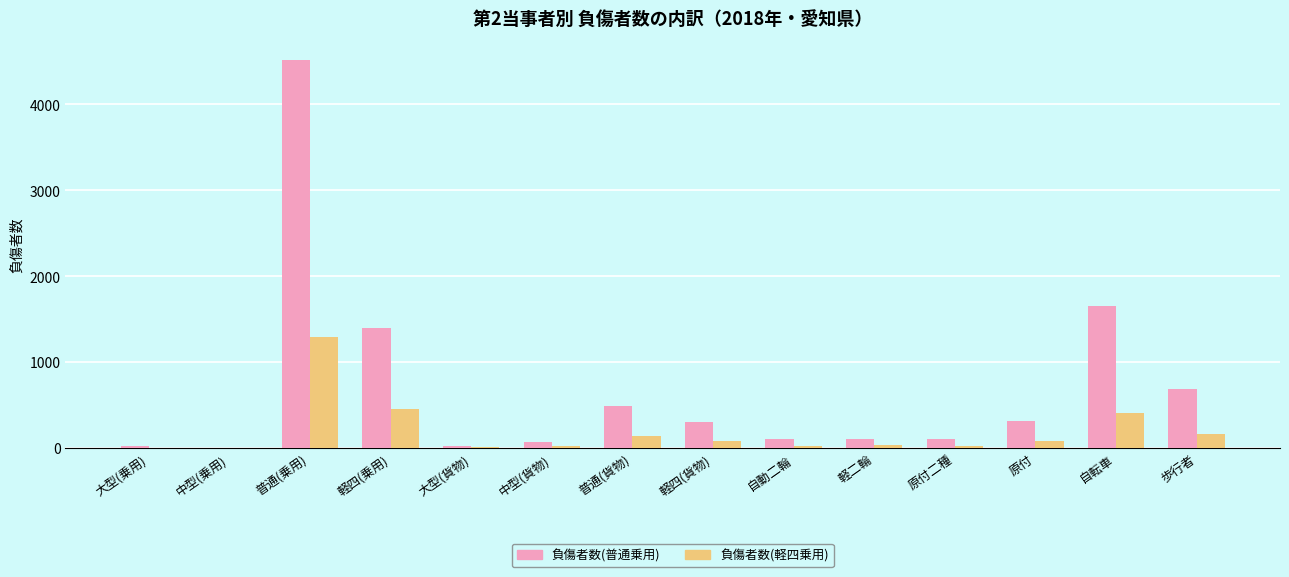

At which category is the sum across all series the highest?

普通(乗用)